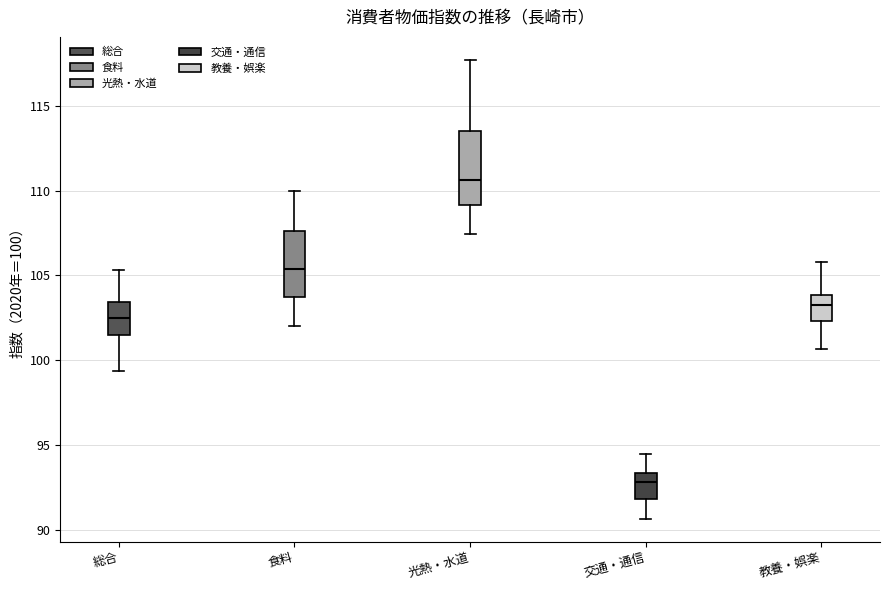

Which box's median line is the lowest?

交通・通信